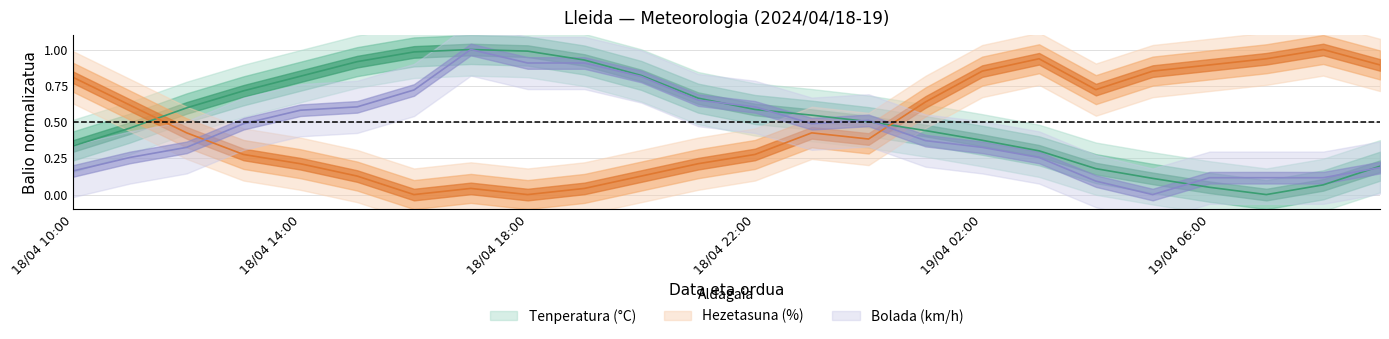

What is the difference between the second highest and minimum values in the Hezetasuna (%) series?

0.9